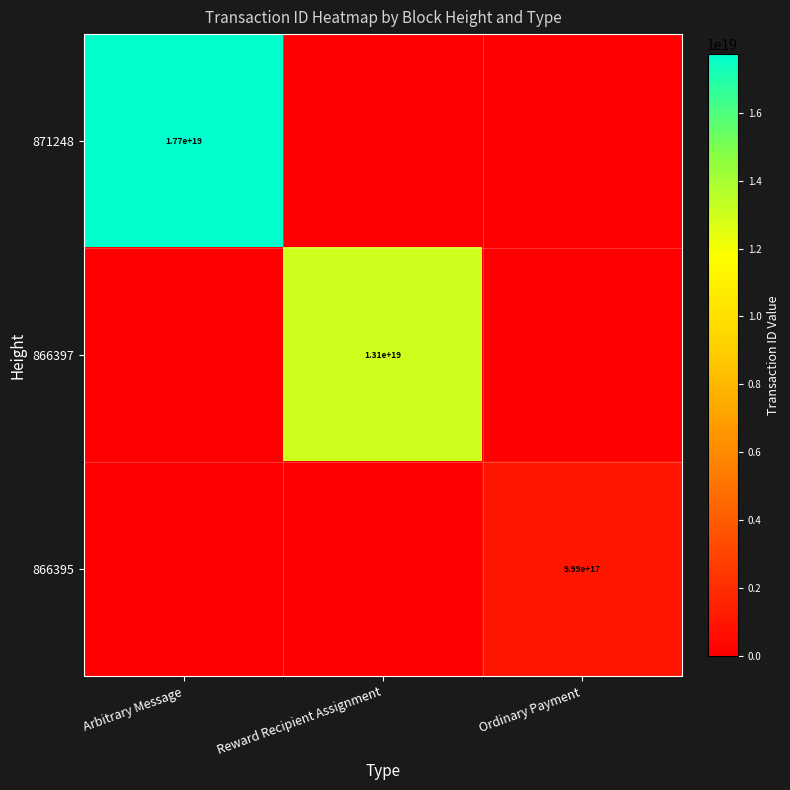

What is the total value across all series at Ordinary Payment?

999137964766697472